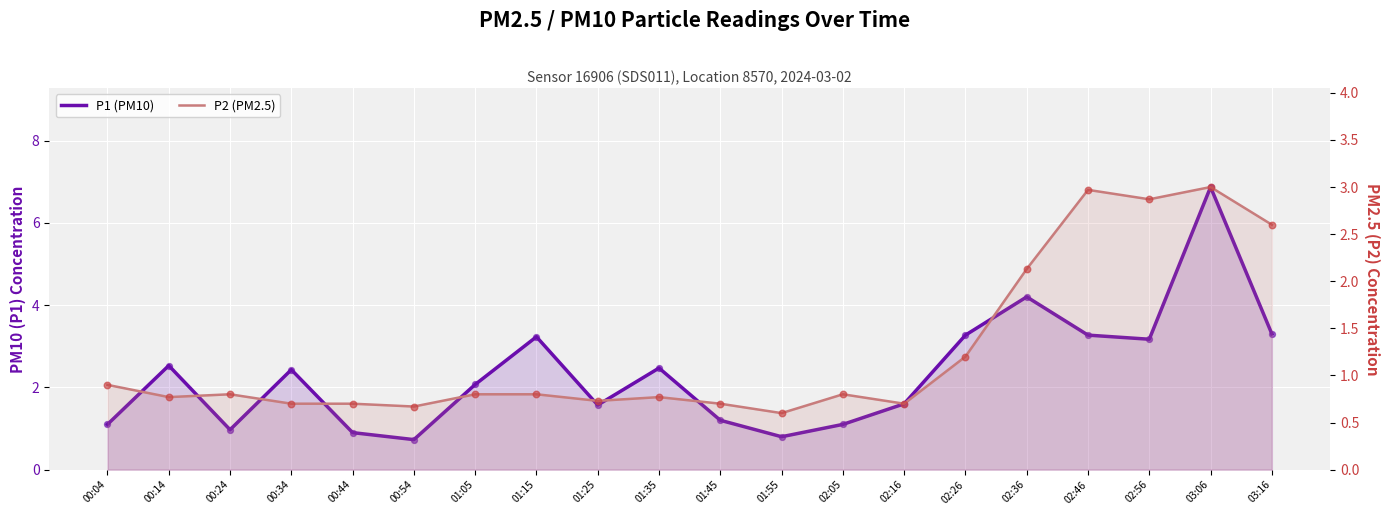

What are all the series names shown in the legend?

P1 (PM10), P2 (PM2.5)